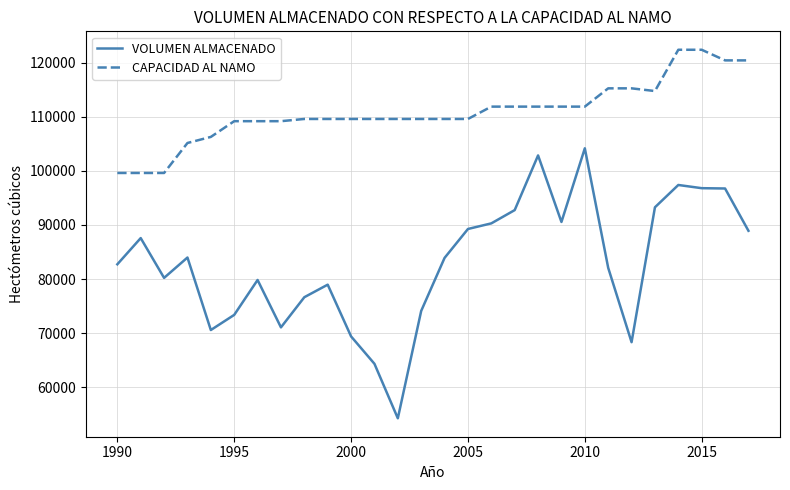

Rank the series by their maximum value, from lowest to highest.

VOLUMEN ALMACENADO, CAPACIDAD AL NAMO